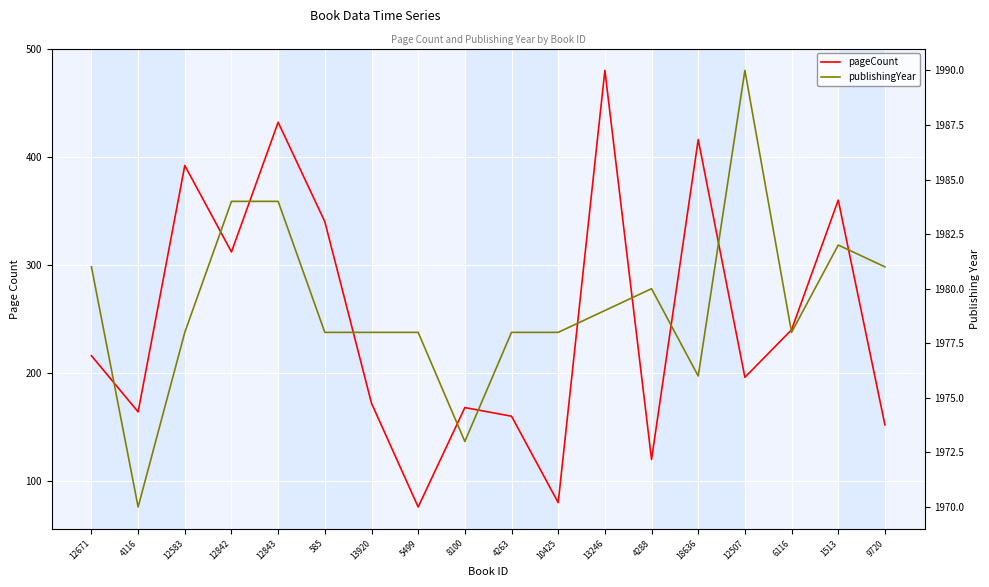

What is the sum of the pageCount values at 6116 and 10425?

320